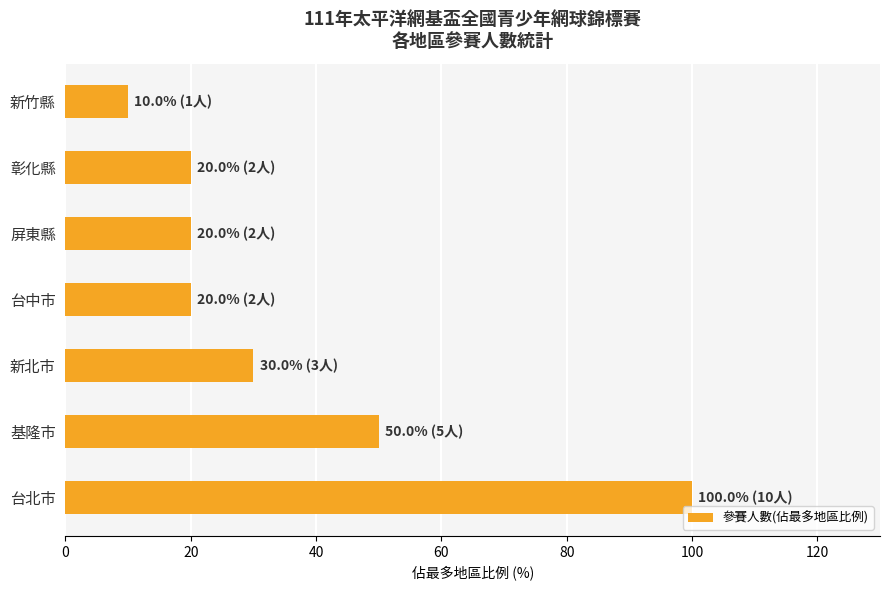

How many categories are shown in the chart?

7